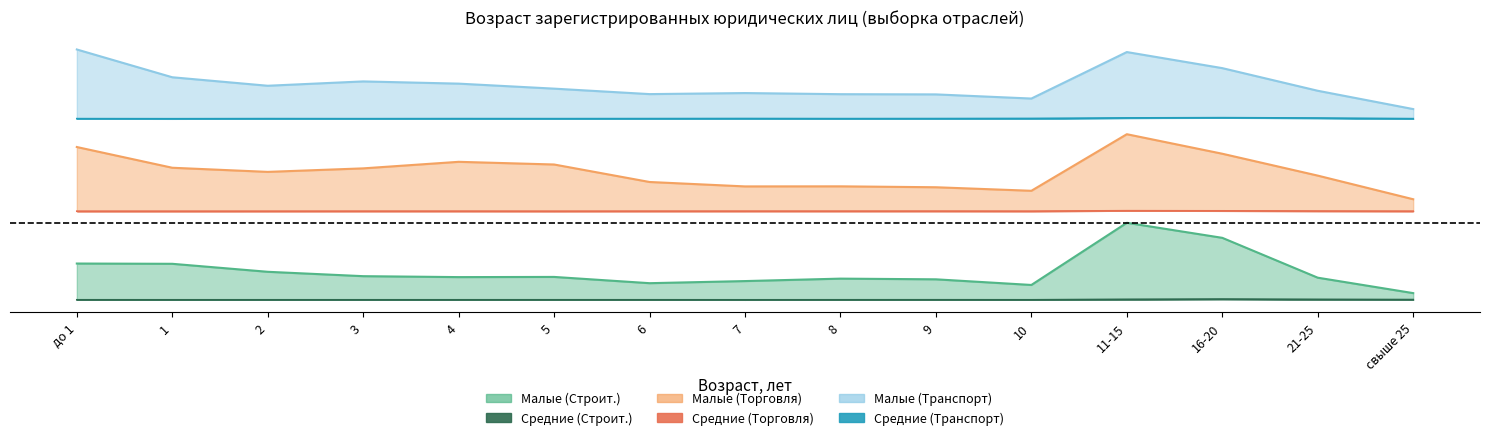

List the series in order of their peak value, lowest first.

Средние (Строит.), Малые (Строит.), Средние (Торговля), Малые (Торговля), Средние (Транспорт), Малые (Транспорт)